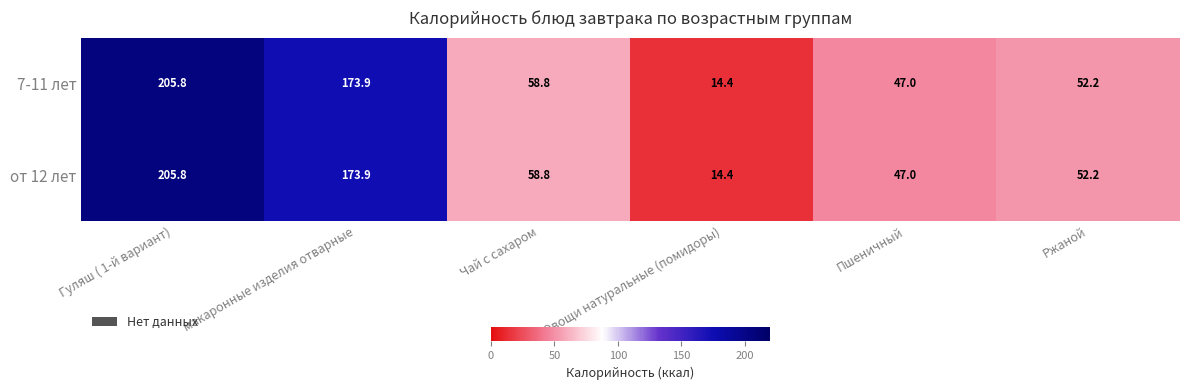

At which label is 7-11 лет closest to 110?

Чай с сахаром